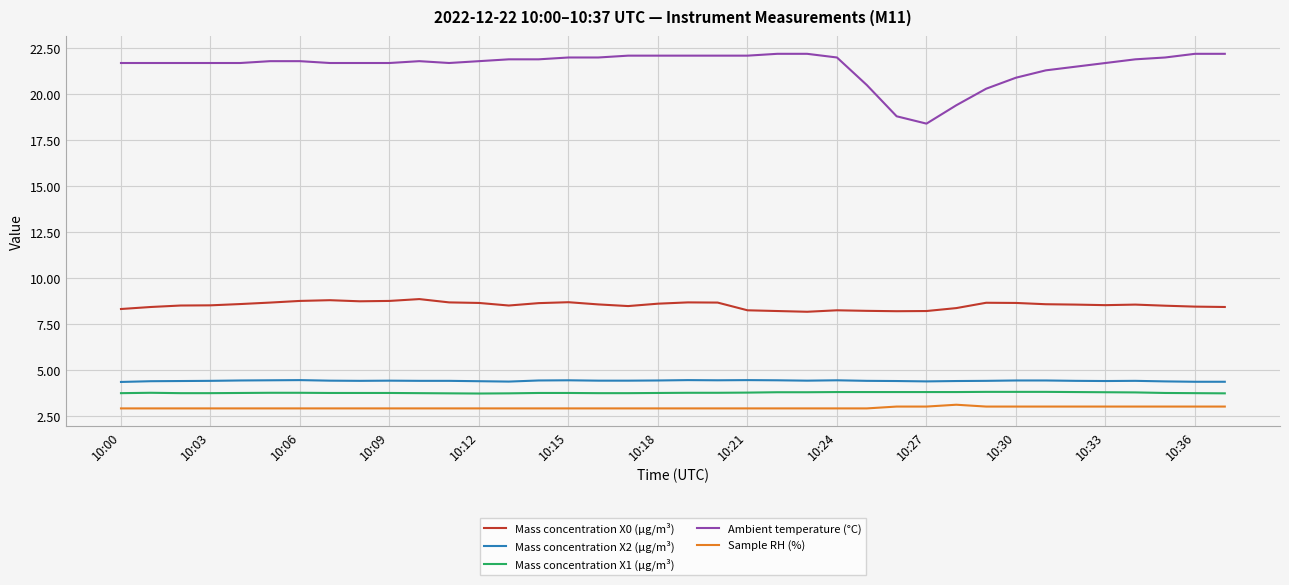

True or false: Mass concentration X2 (μg/m³) and Mass concentration X1 (μg/m³) intersect in this chart.

False